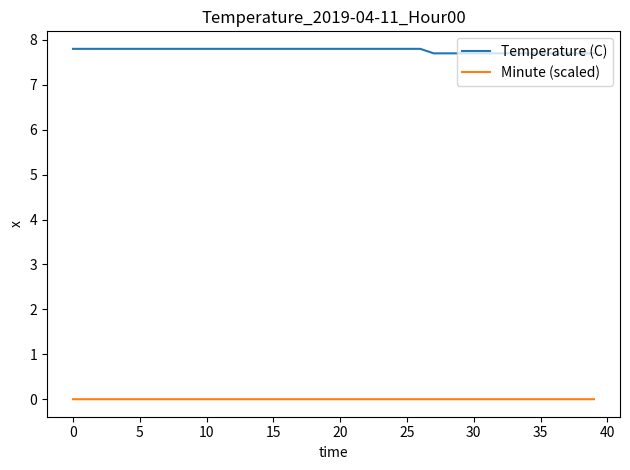

What is the maximum value shown in the chart?

7.8